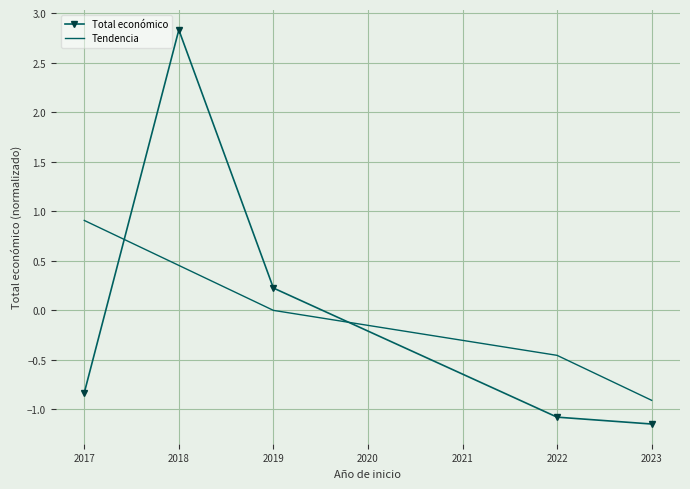

Is it true that Tendencia equals -1.4 at 2023?

False